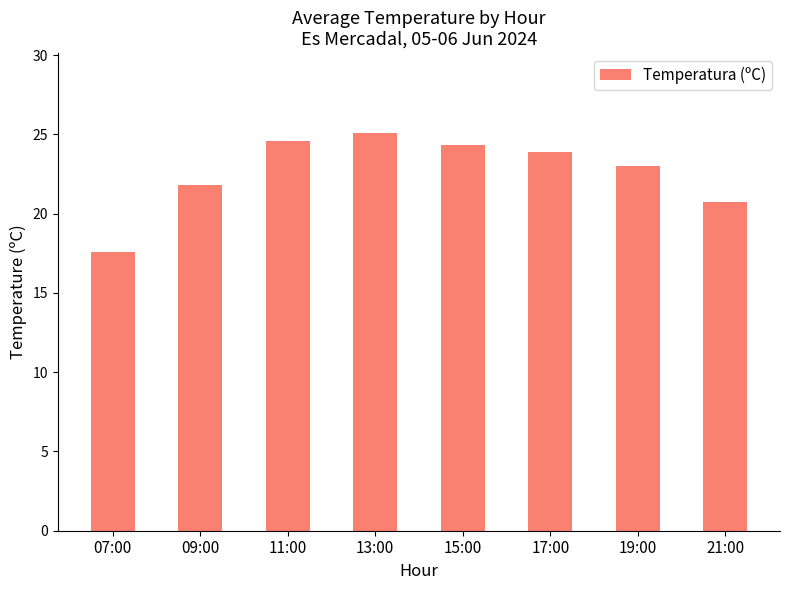

Reading left to right, what are all the values shown in this chart?

17.6	21.8	24.6	25.1	24.3	23.9	23.0	20.7